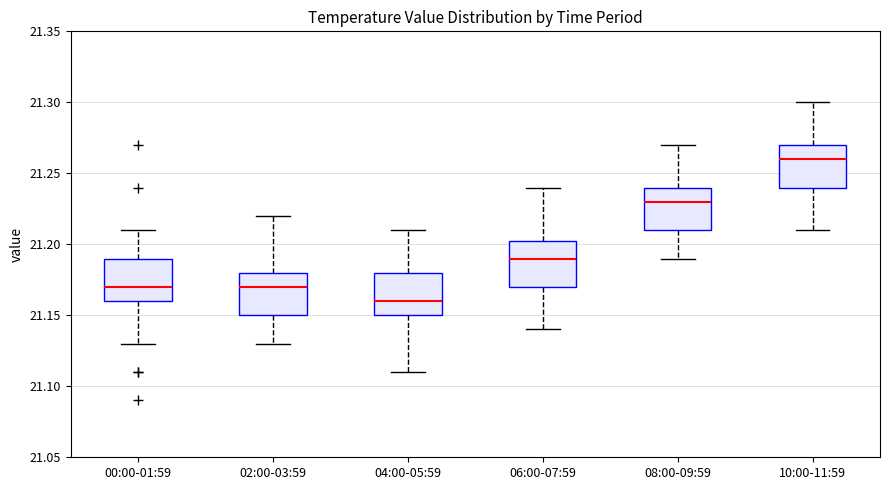

Which box has the highest median line?

10:00-11:59